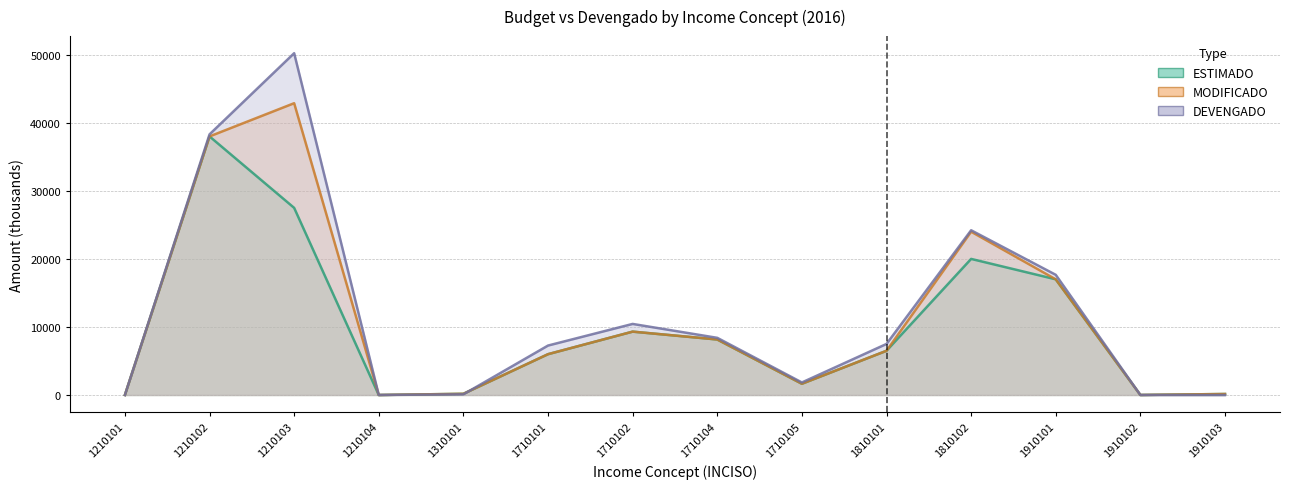

What is the difference between the second highest and second lowest values in the MODIFICADO series?

37998.7